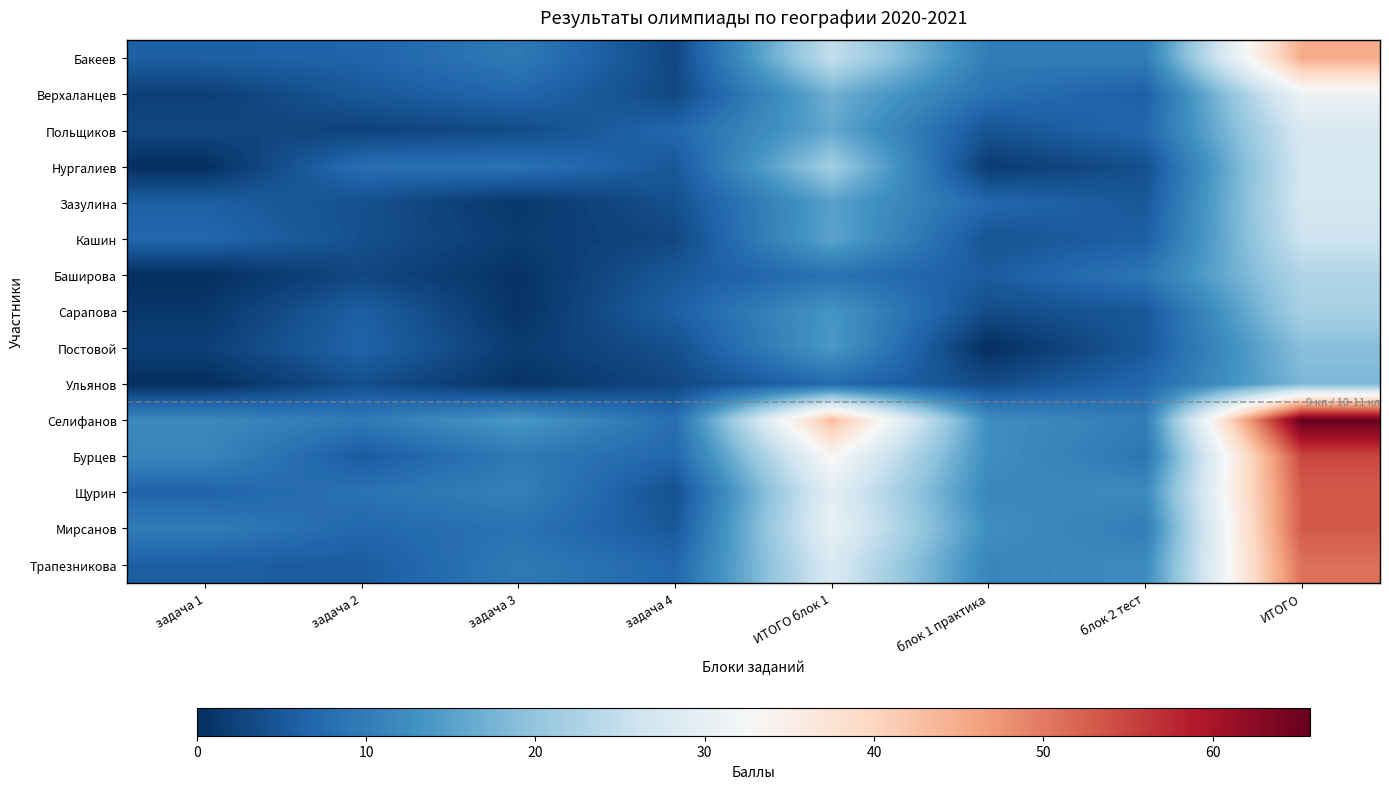

Rank the series by their maximum value, from lowest to highest.

Ульянов, Постовой, Сарапова, Баширова, Кашин, Нургалиев, Зазулина, Польщиков, Верхаланцев, Бакеев, Трапезникова, Щурин, Мирсанов, Бурцев, Селифанов